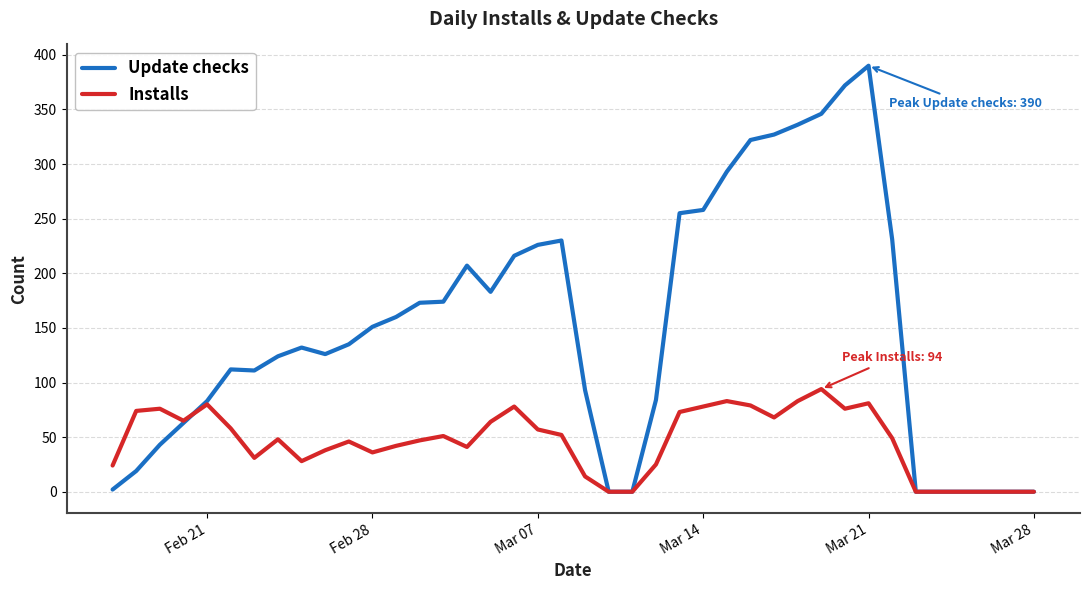

Which series has the largest total across all categories?

Update checks